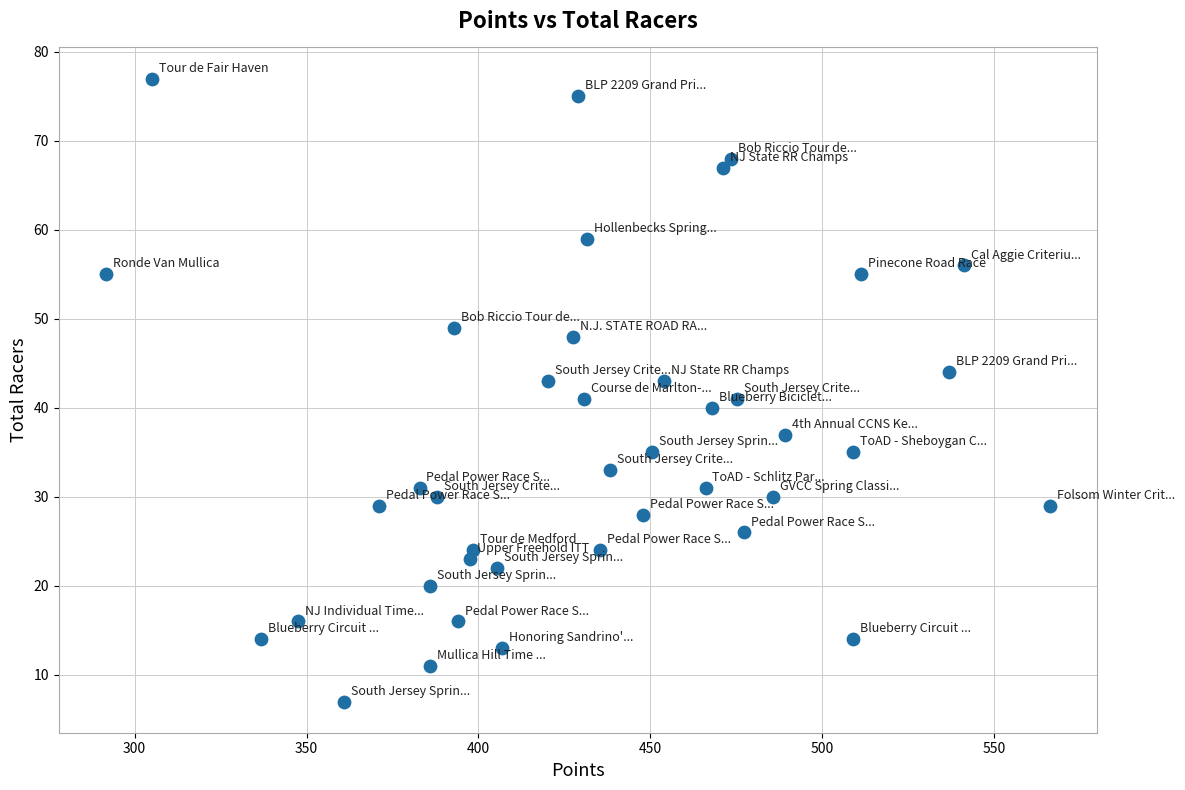

What is the range of Y values (max minus min)?

70